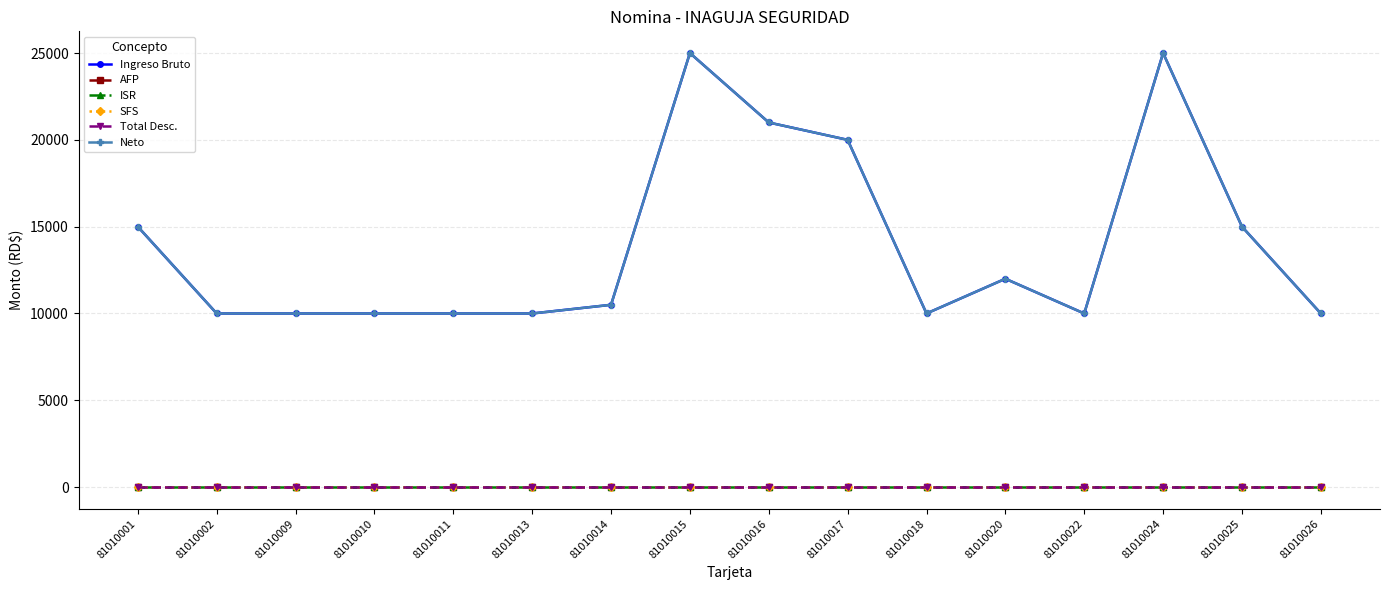

Does the chart have visible grid lines?

Yes